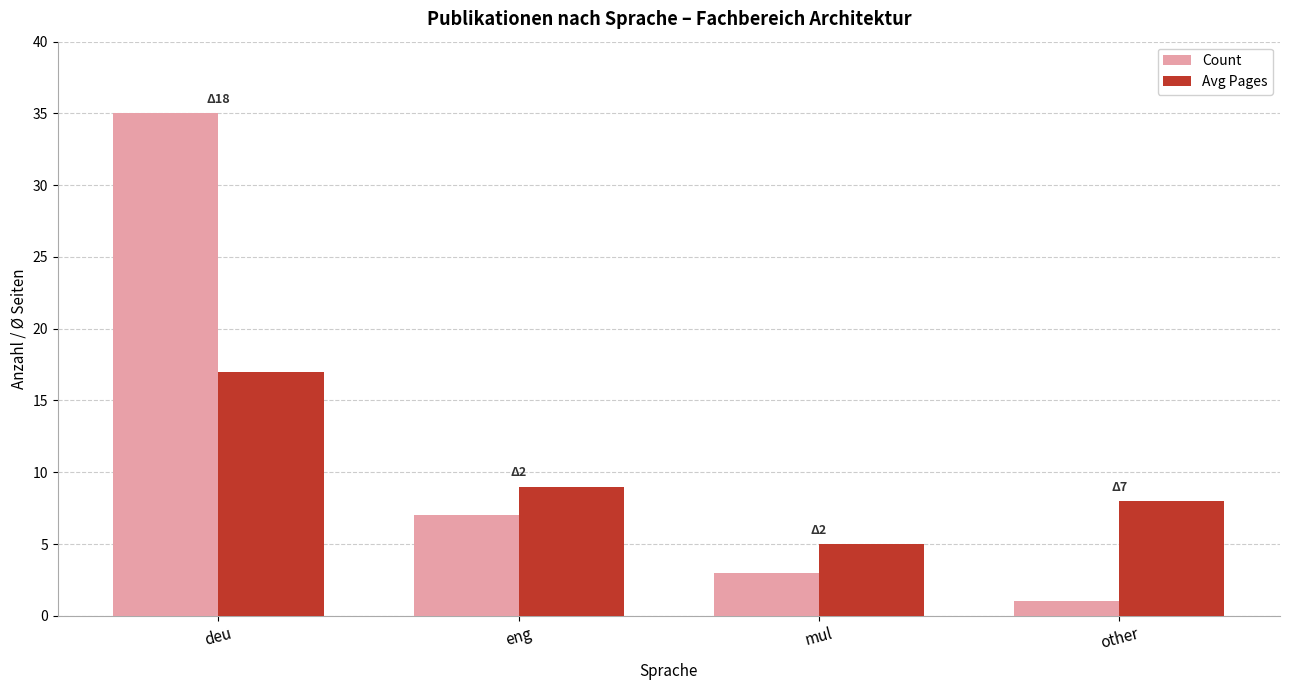

True or false: Count has a value of 3 at mul.

True